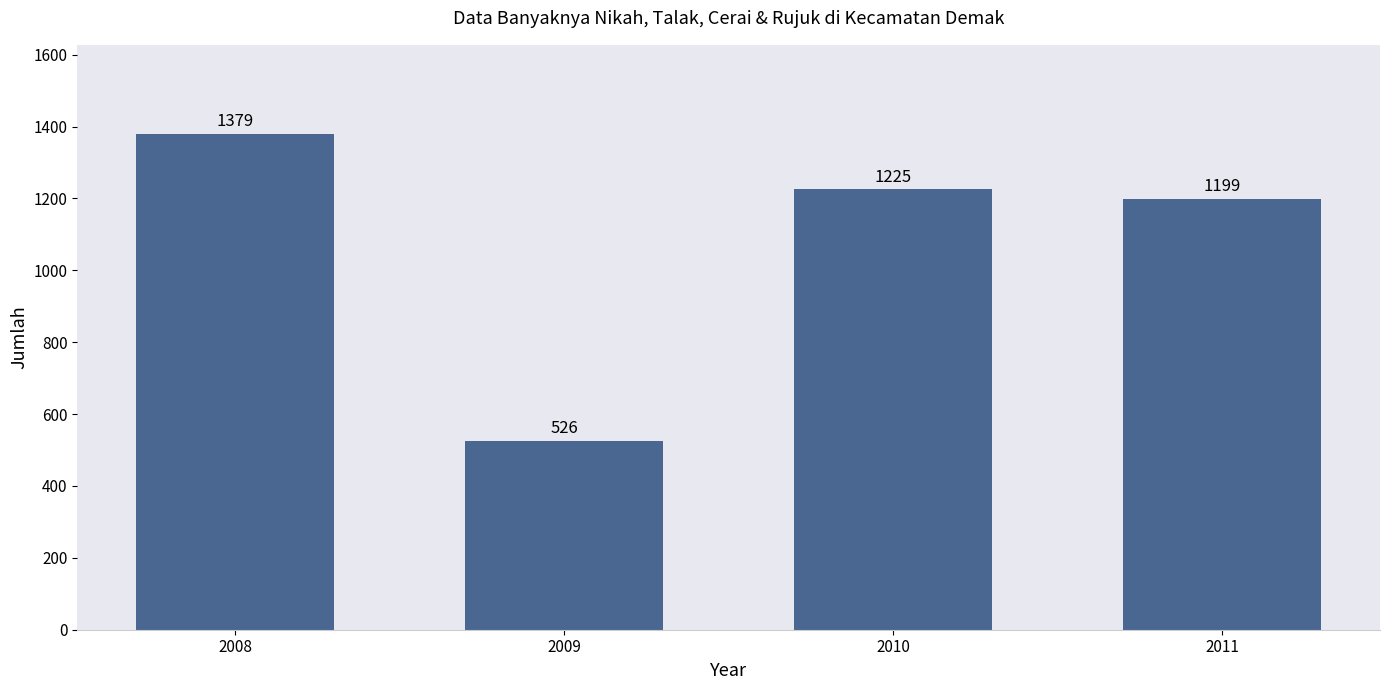

Reading right to left, transcribe all the data shown in this chart.

2011=1199	2010=1225	2009=526	2008=1379